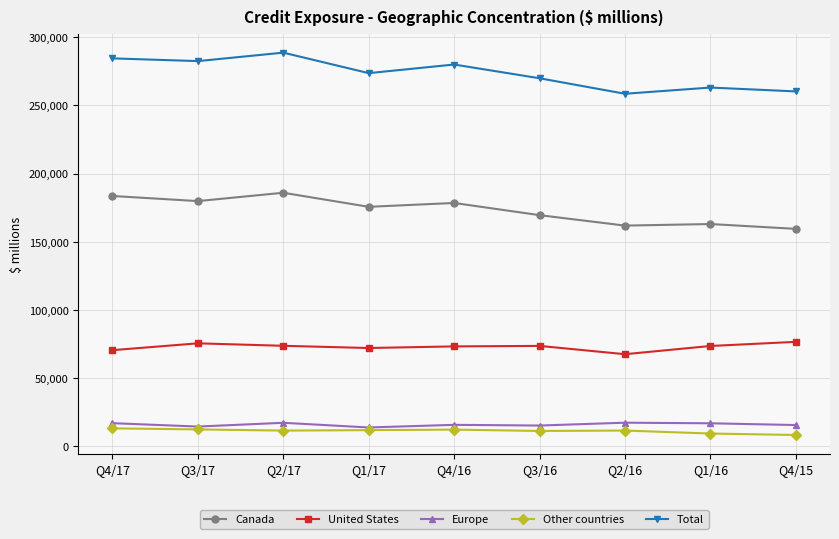

True or false: Total and United States intersect in this chart.

False